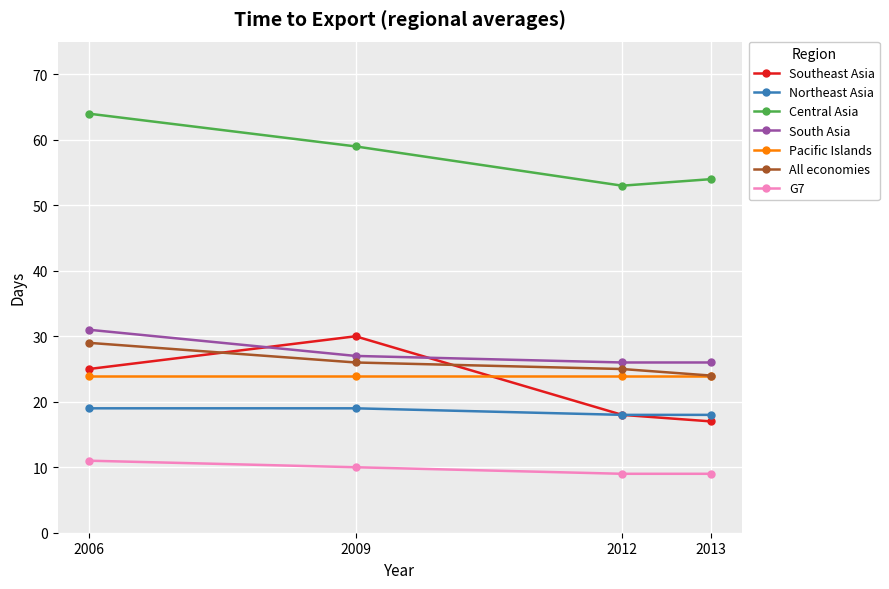

What value does the Southeast Asia series have at 2009?

30